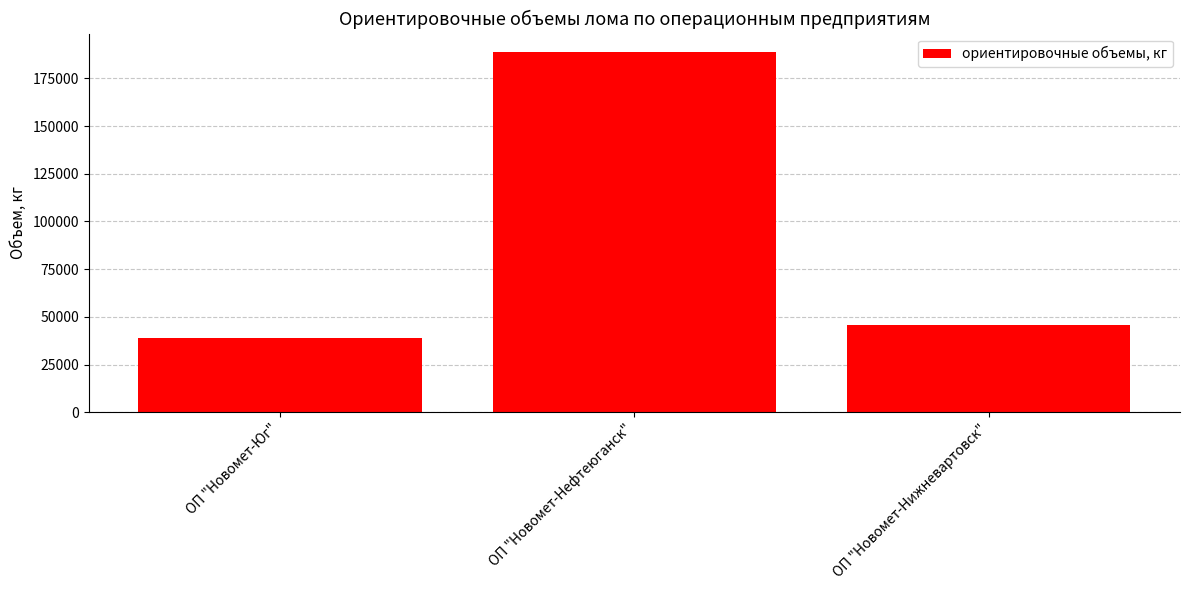

Does the chart contain any negative values?

No